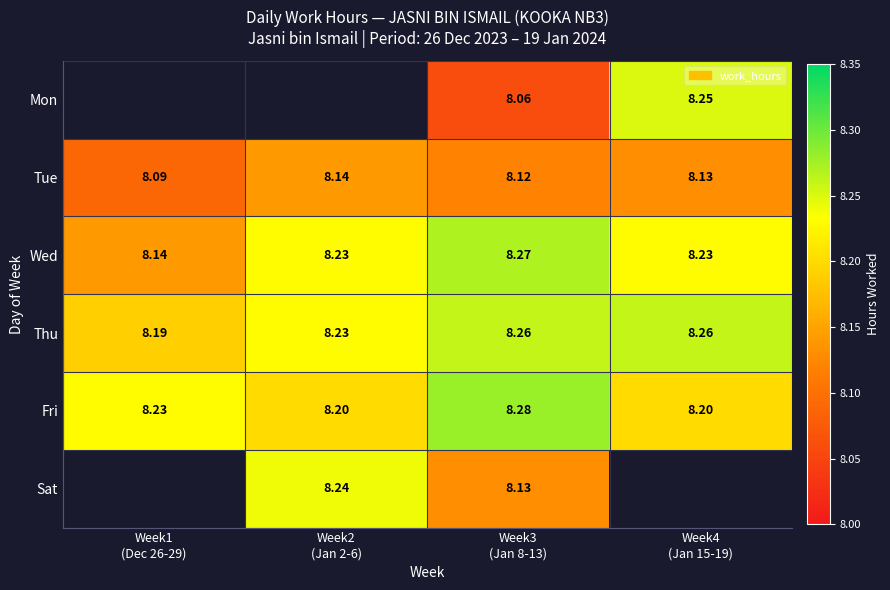

What is the sum of all Wed values?

32.9